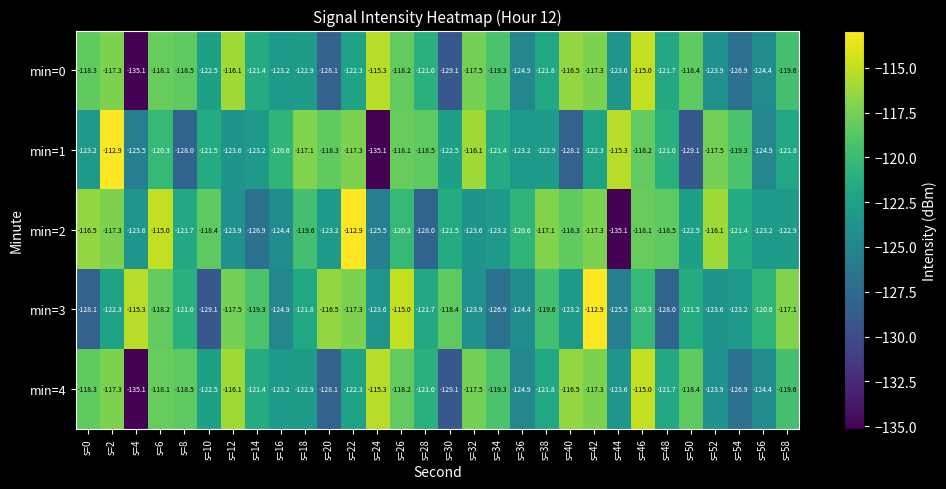

Read the min=0 value at s=32.

-117.5